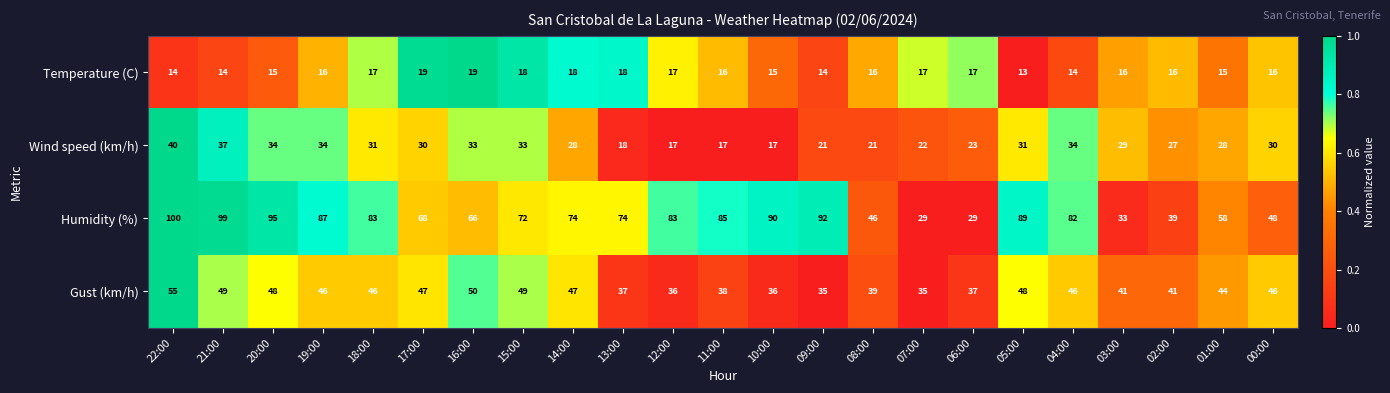

What is the sum of all Humidity (%) values?

1621